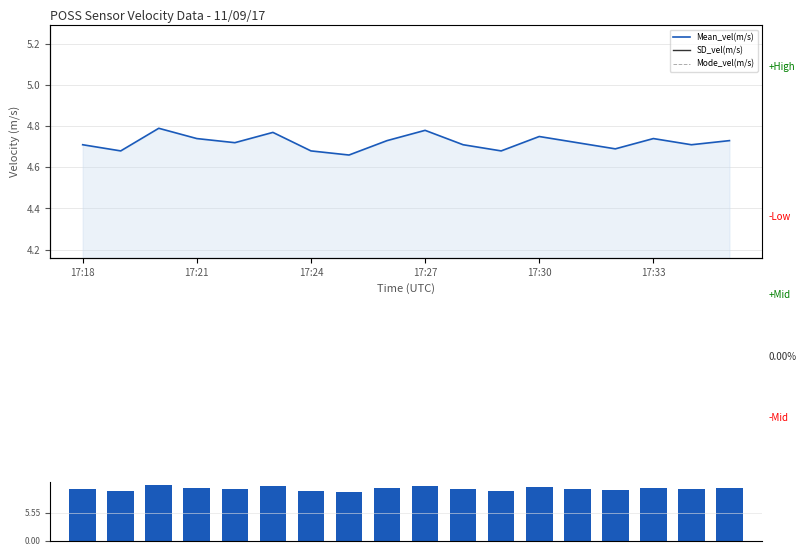

At which label does 0th_moment first exceed 10?

17:18